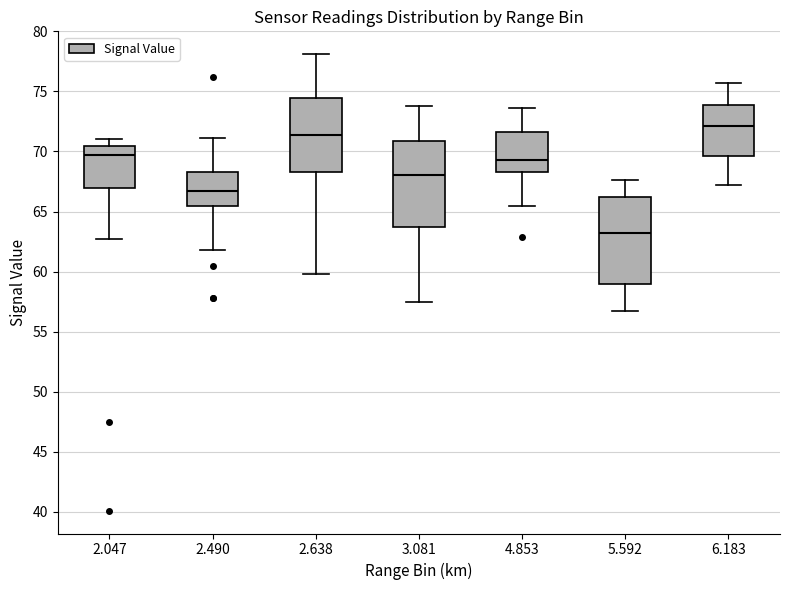

Where is the upper edge of the box at x = 5.592 on the y-axis? The values are not printed on the chart, so give them approximately, as read against the axis.

66.5